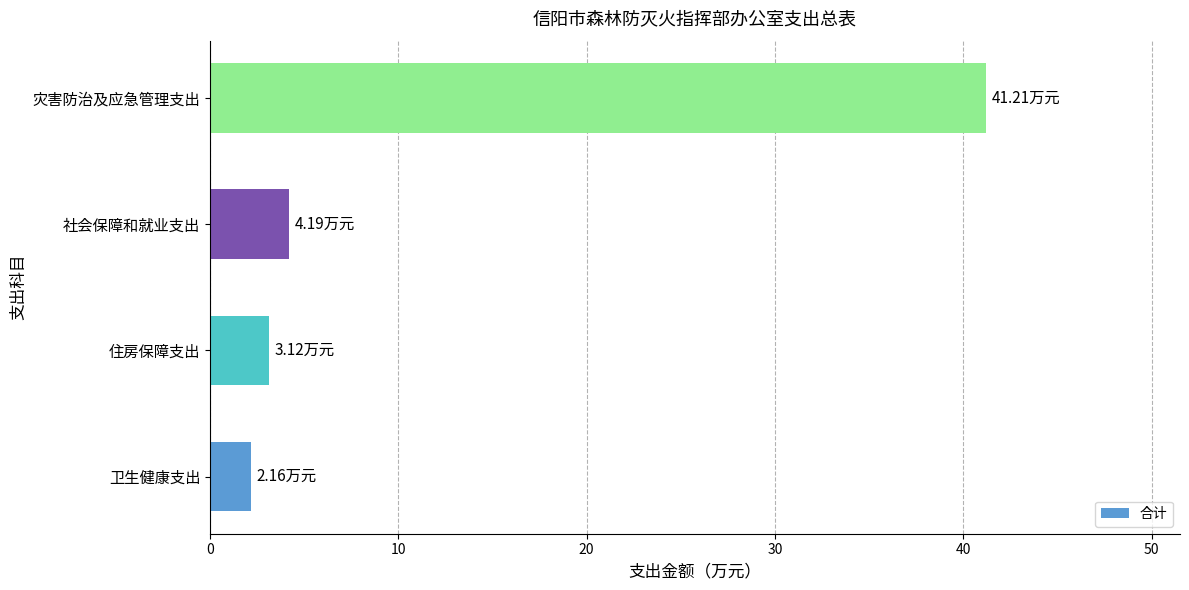

How many series are shown in this chart?

1